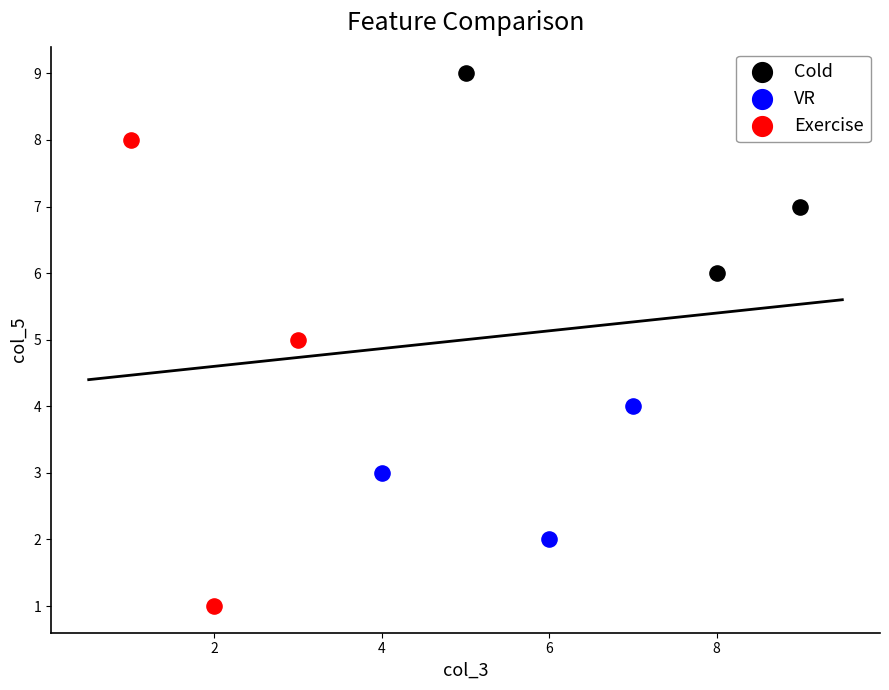

What are all the series names shown in the legend?

Cold, VR, Exercise